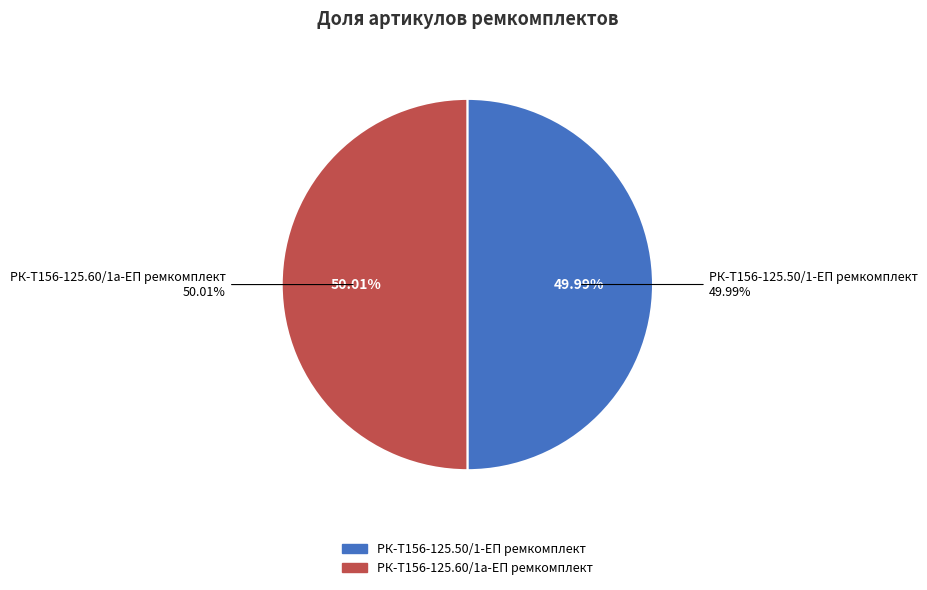

Which slice is the smallest?

РК-Т156-125.50/1-ЕП ремкомплект